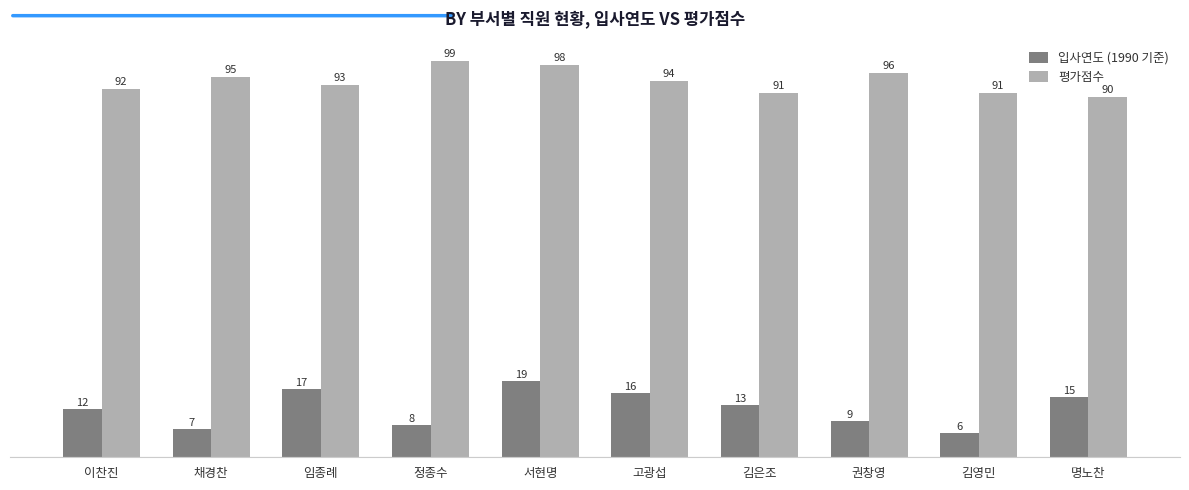

What is the difference between the 평가점수 values at 명노찬 and 이찬진?

2